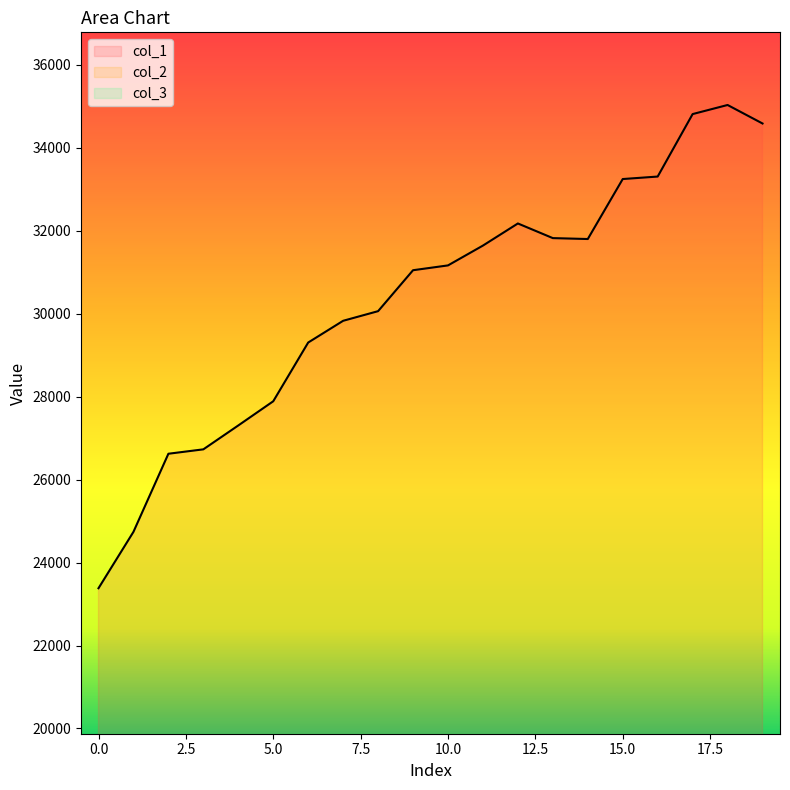

True or false: col_2 and col_3 intersect in this chart.

False